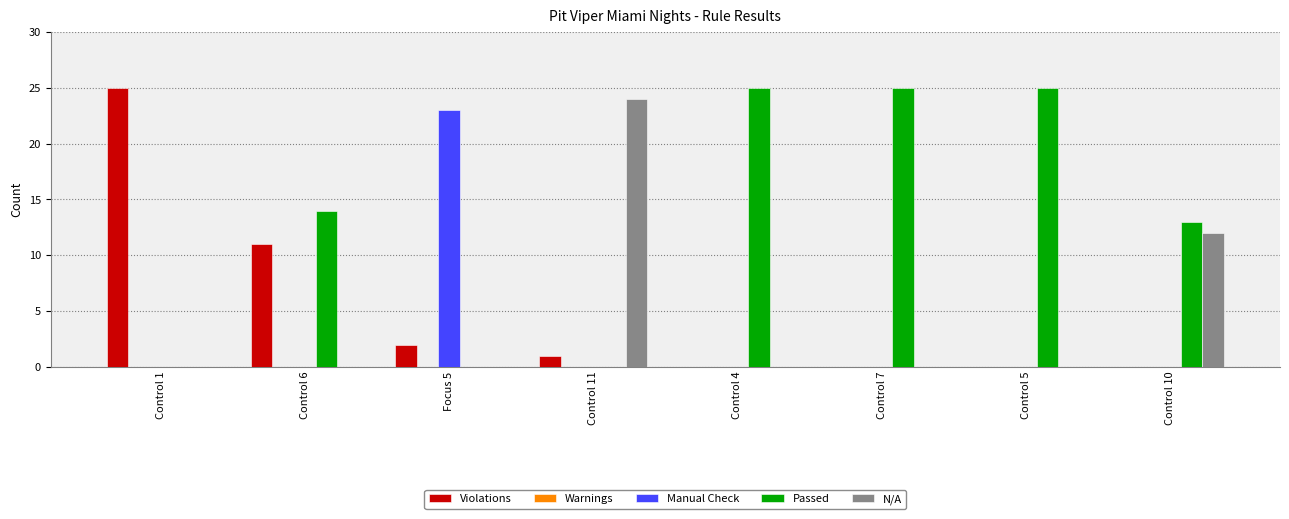

Which category has the highest value in the N/A series?

Control 11